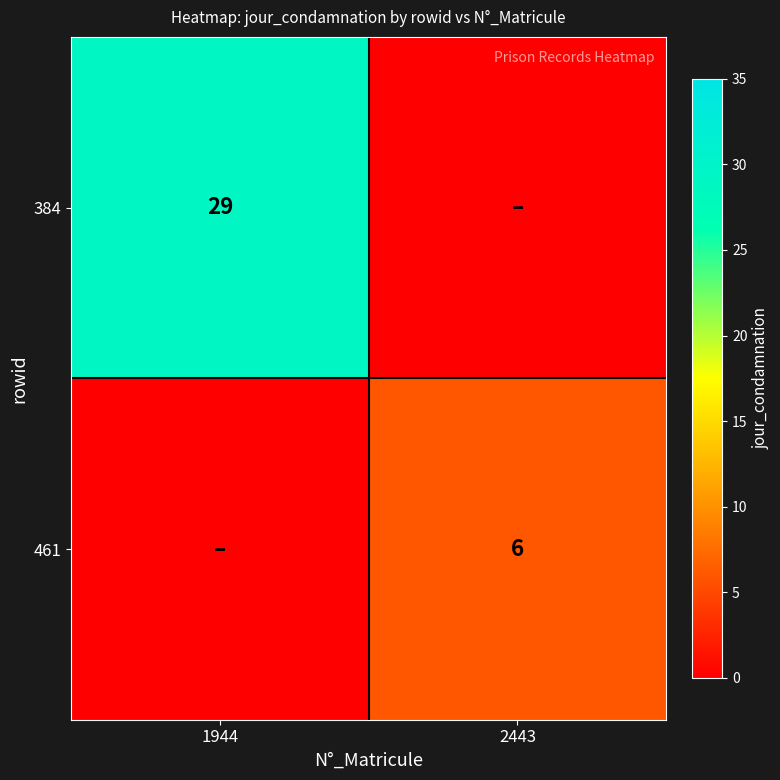

Is it true that 461 equals 6 at 2443?

True